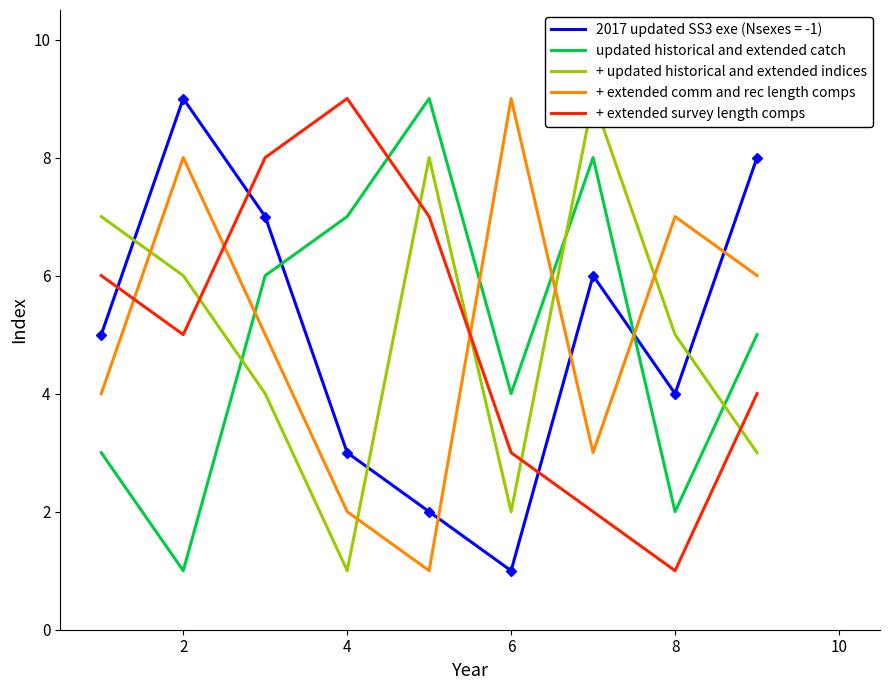

The + extended survey length comps series shows 7 at 2. True or false?

False